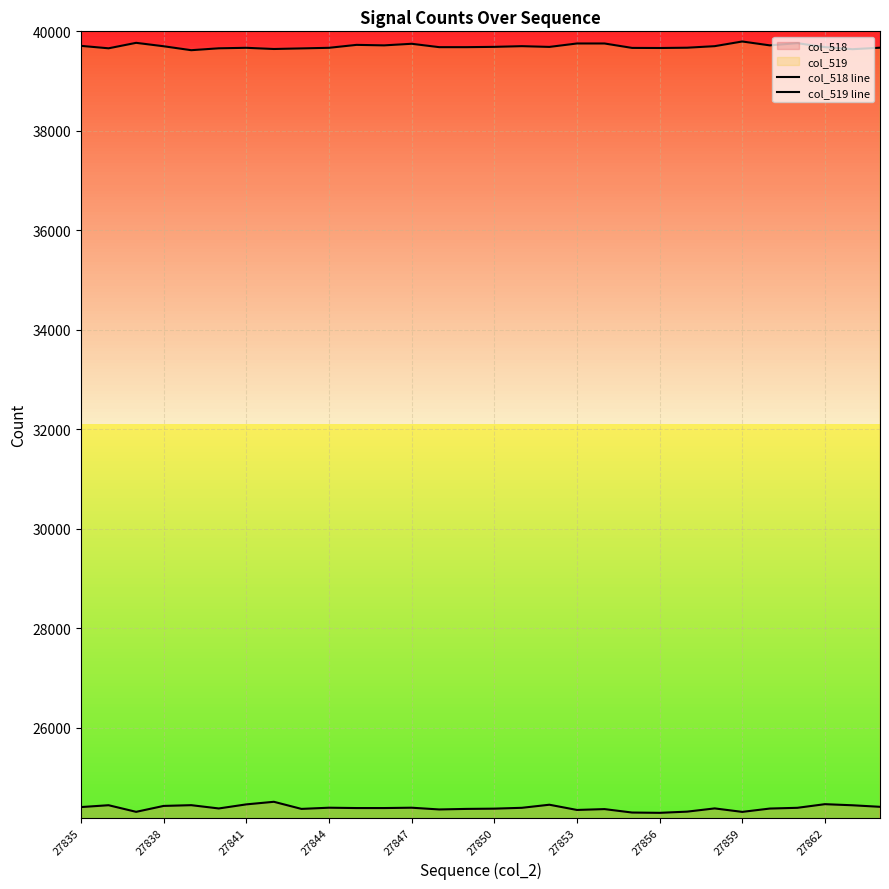

Read the col_518 line value at 27856, to the nearest 50.

24300